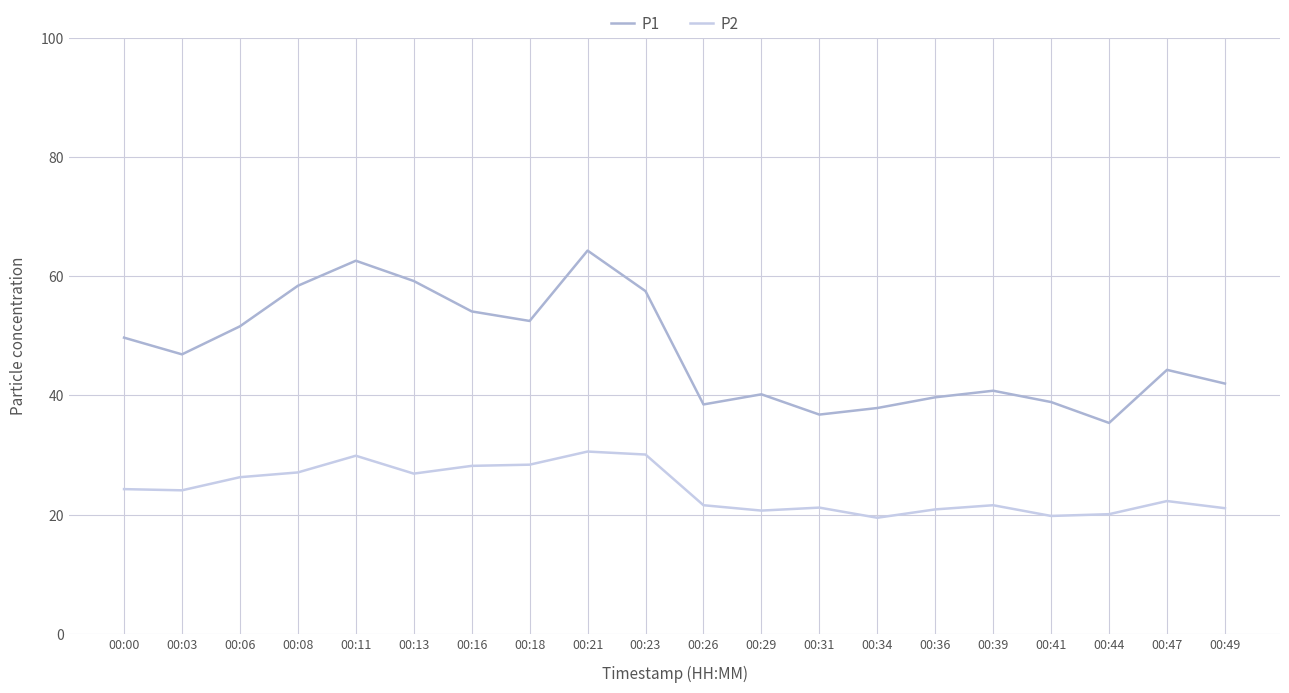

What is the difference between the highest and lowest values at 00:44?

15.3